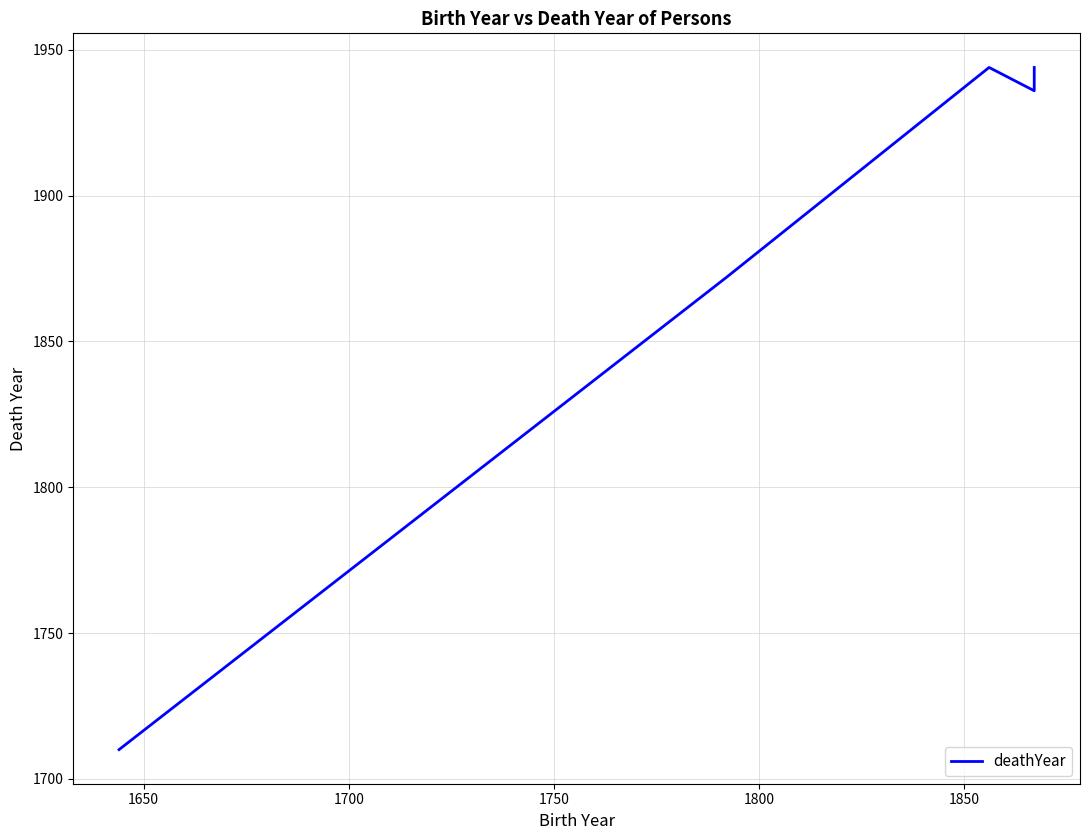

What is the maximum value shown in the chart?

1944